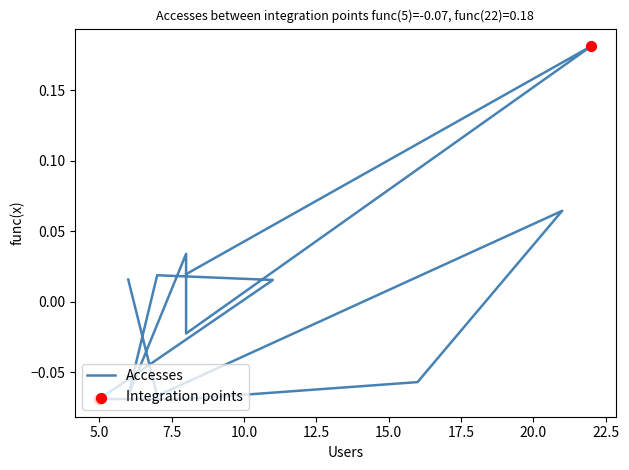

Between 5 and 16, which is larger?

16